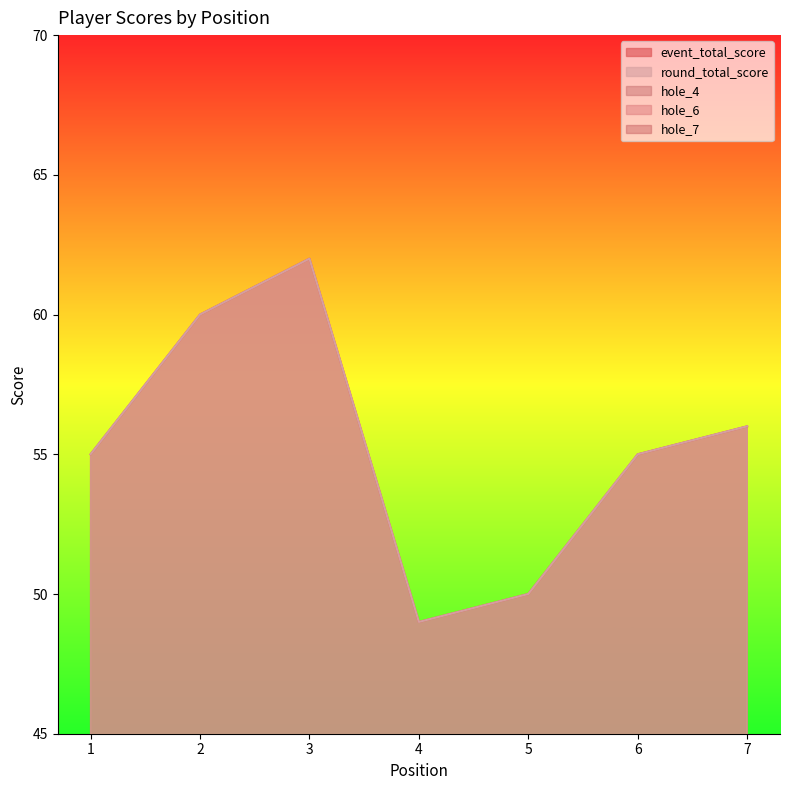

What is the spread (max minus min) of values at 7?

54